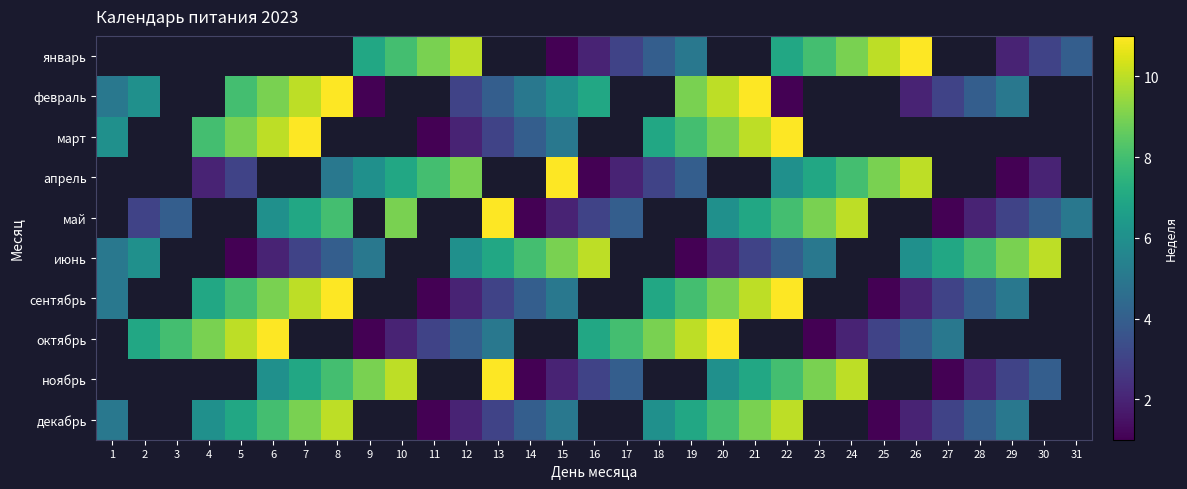

At which label does декабрь reach its minimum?

11